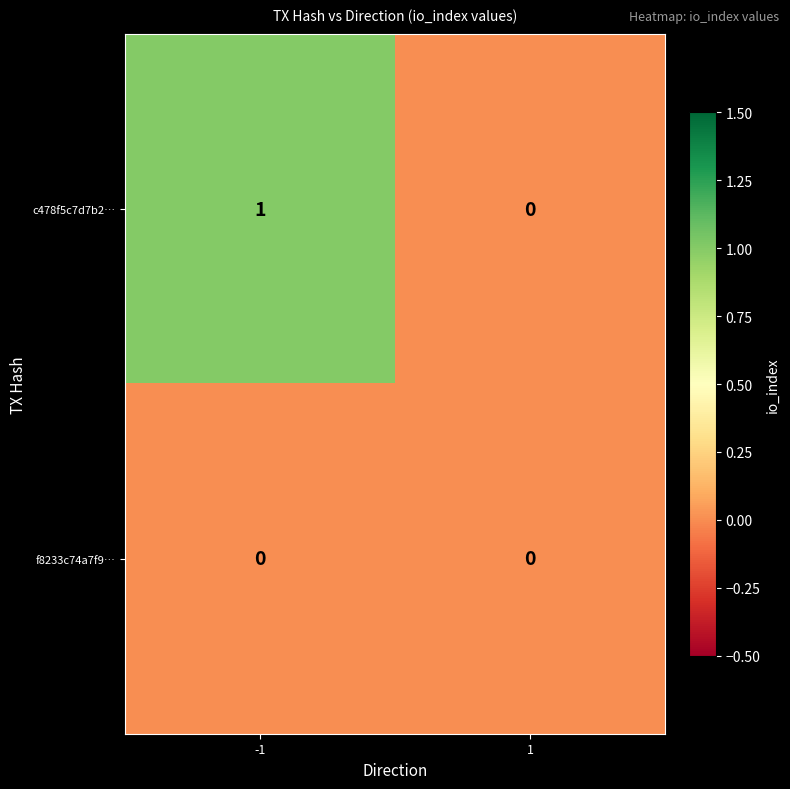

Is it true that f8233c74a7f9… equals 0 at -1?

True